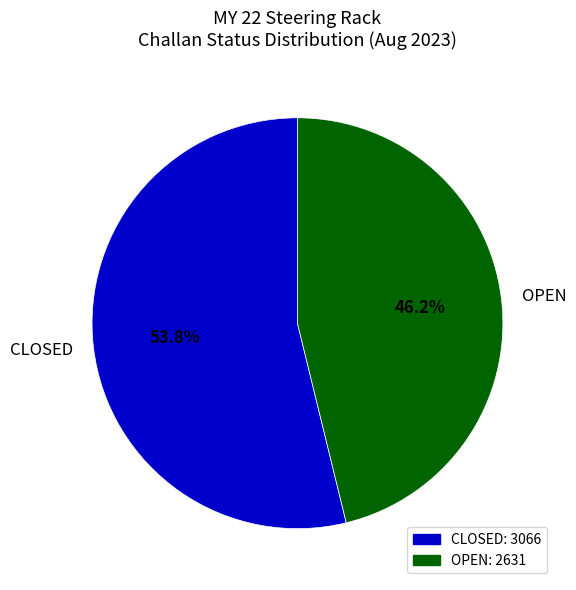

What is the total percentage of OPEN and CLOSED?

100.0%